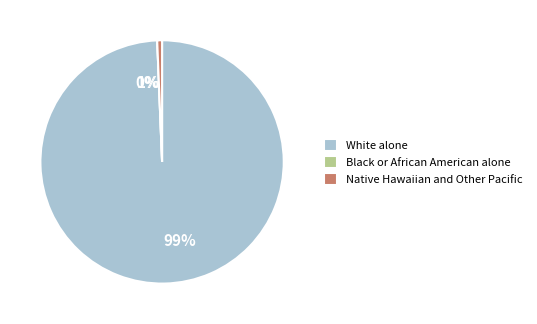

Is there any slice that represents more than half of the pie?

Yes